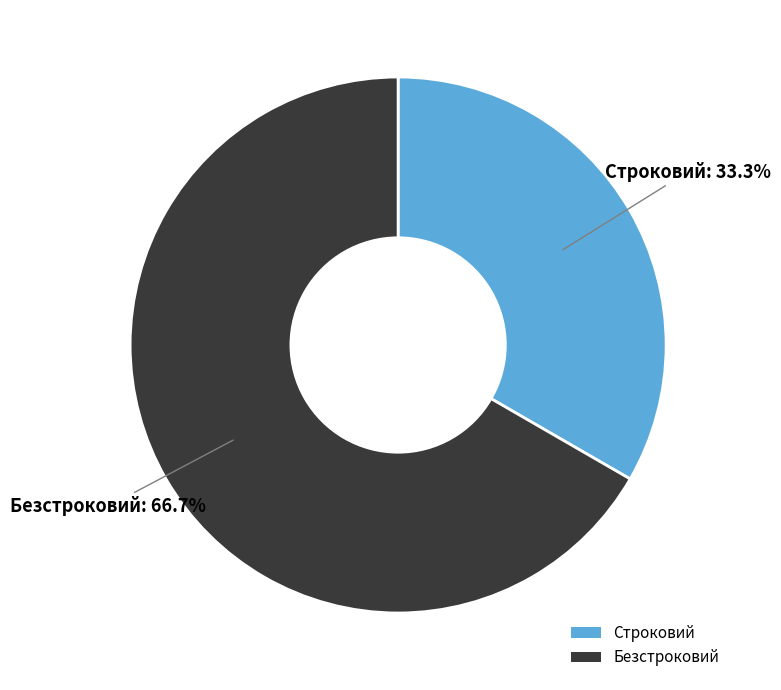

To the nearest percent, what is the difference between the largest and smallest slice percentages?

33%